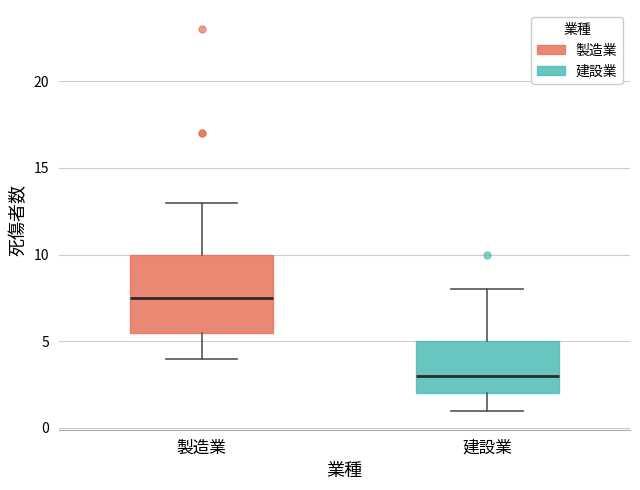

Comparing the boxes themselves (not the whiskers), which one is the tallest?

製造業